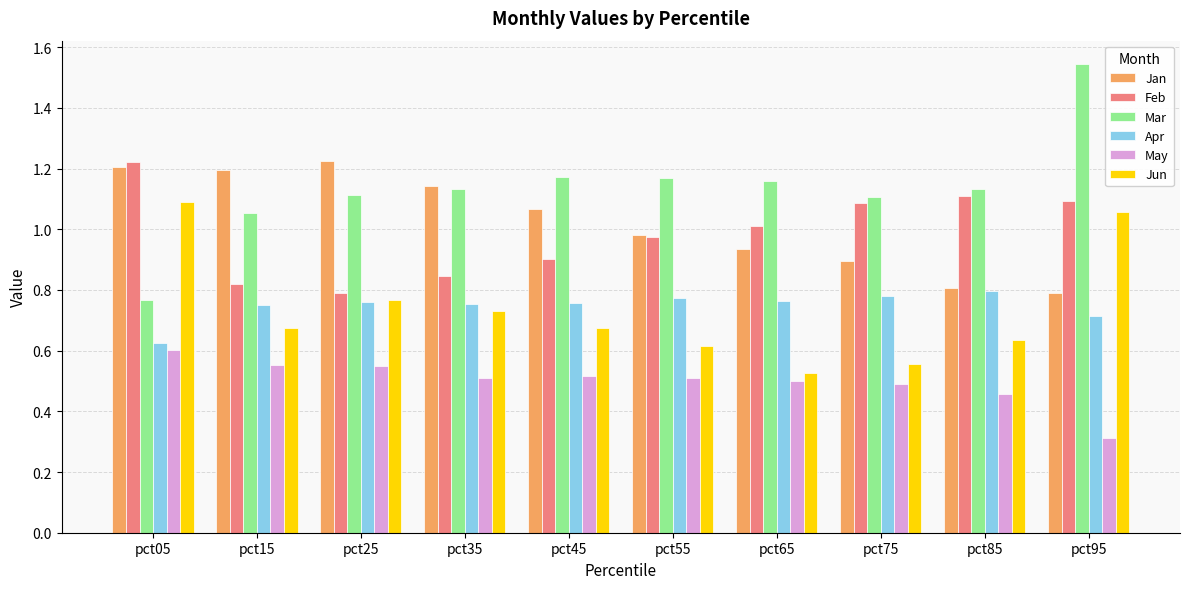

The Jun series shows 0.7 at pct35. True or false?

True